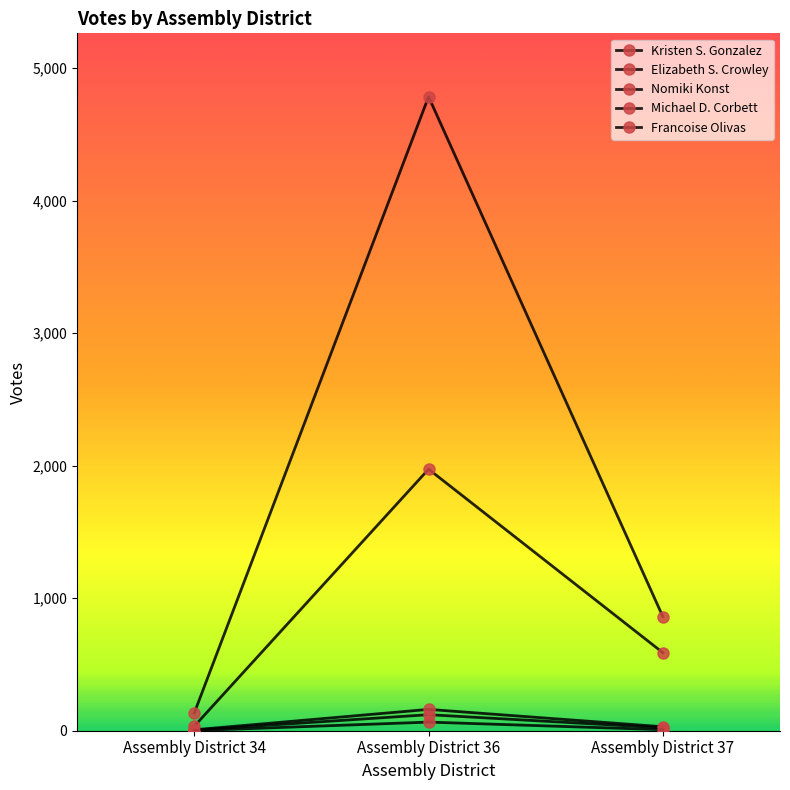

At which label is Elizabeth S. Crowley closest to 1004?

Assembly District 37